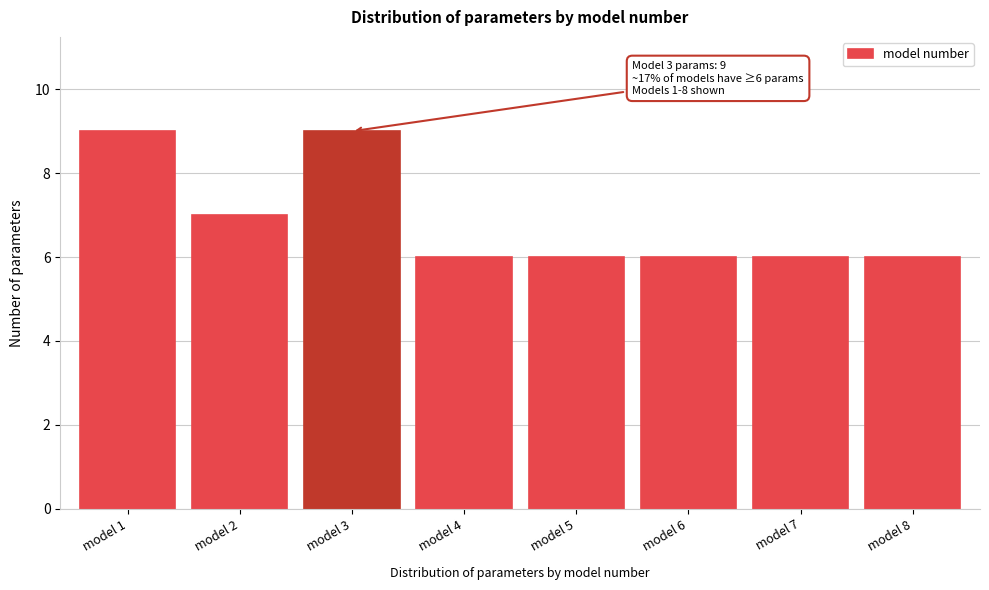

Reading left to right, what are all the values shown in this chart?

model 1=9	model 2=7	model 3=9	model 4=6	model 5=6	model 6=6	model 7=6	model 8=6